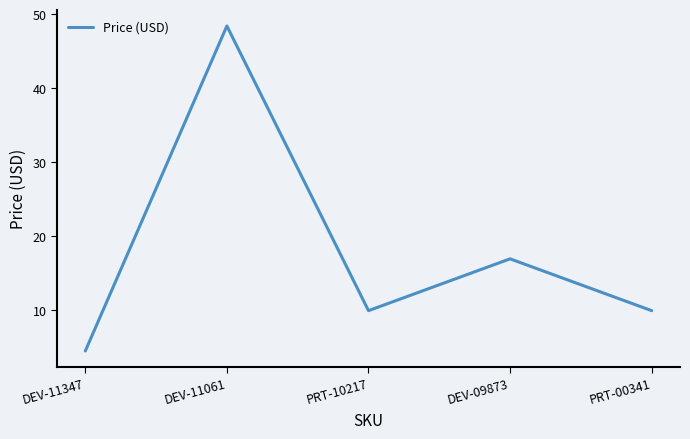

What is the ratio of the value at DEV-09873 to the value at DEV-11061?

0.4